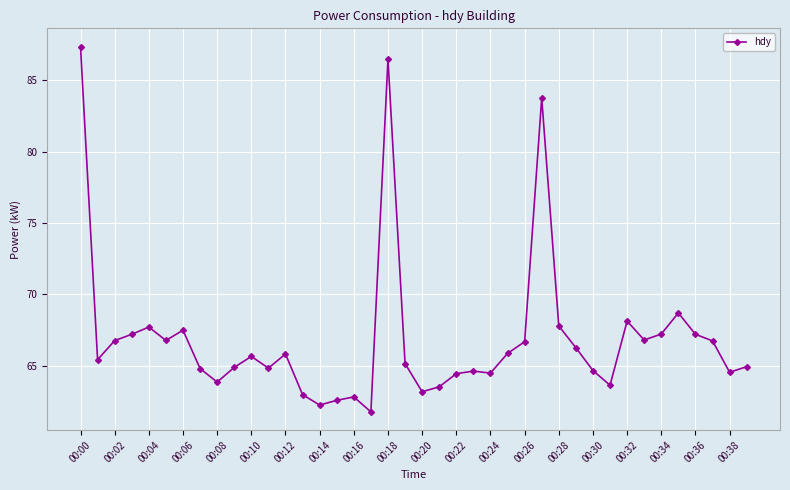

What is the value of the 25th point from the left?

64.5